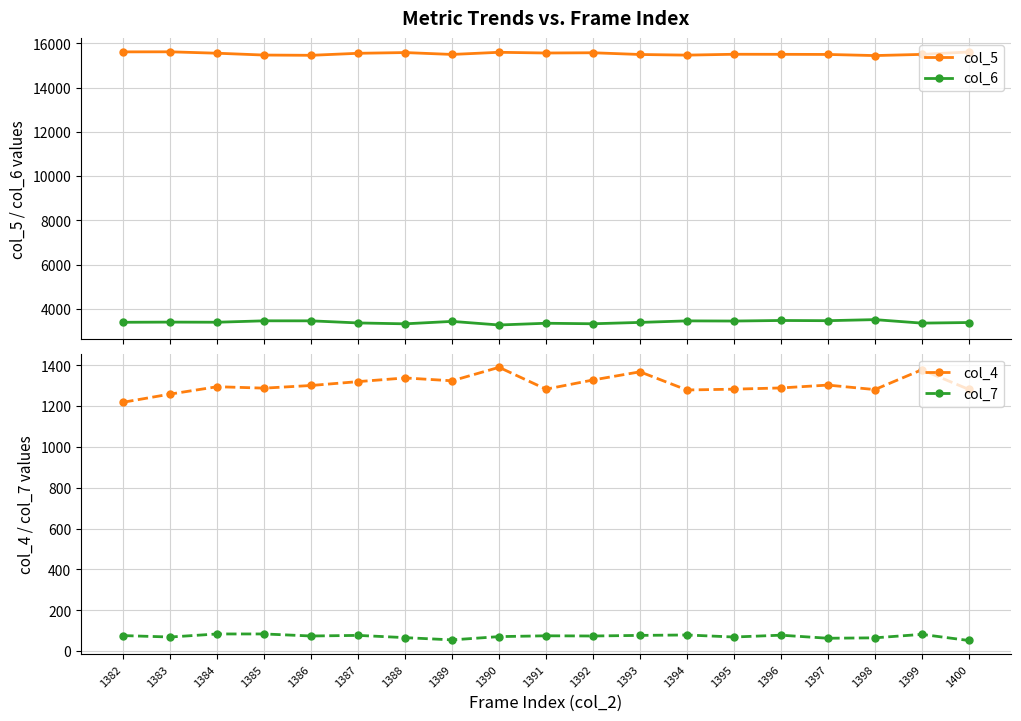

Which category has the highest value across all series?

1383